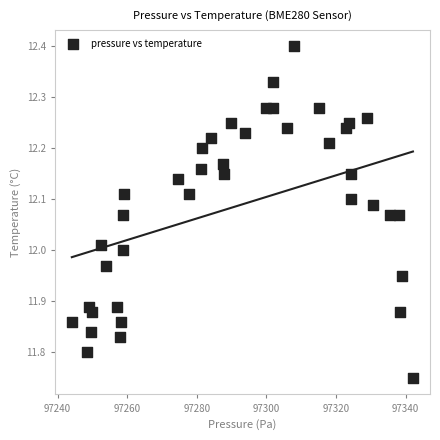

What is the range of X values (max minus min)?

98.0